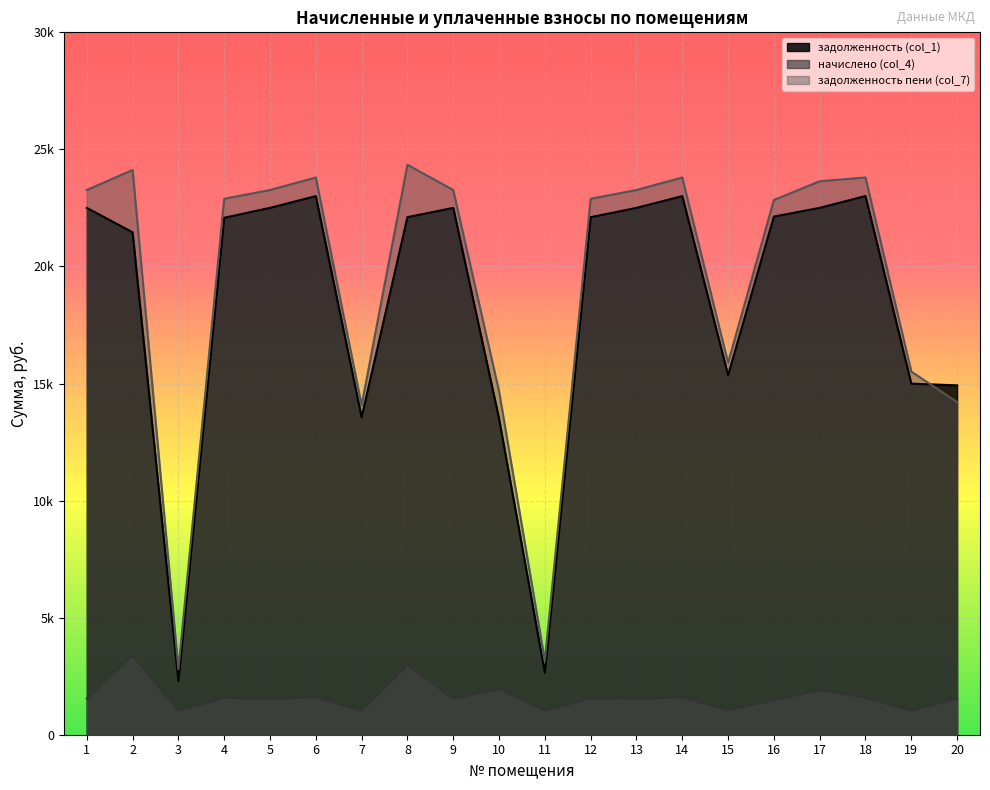

Where does the задолженность (col_1) series first go above 22105?

1